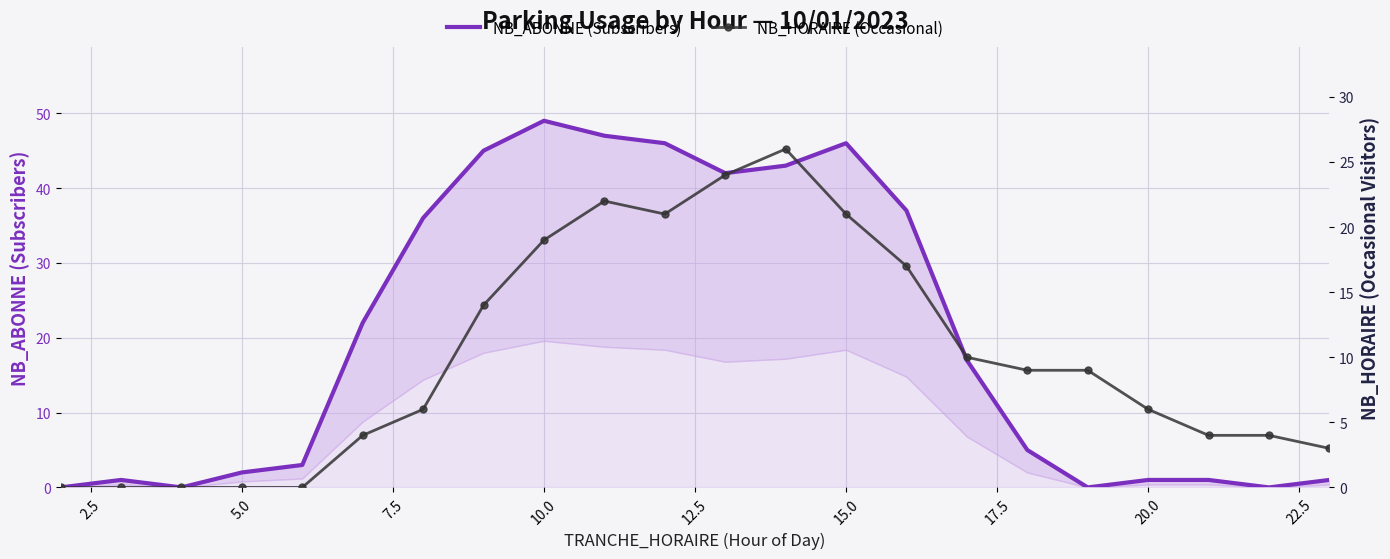

What is the difference between the second highest and second lowest values in the NB_HORAIRE (Occasional) series?

24